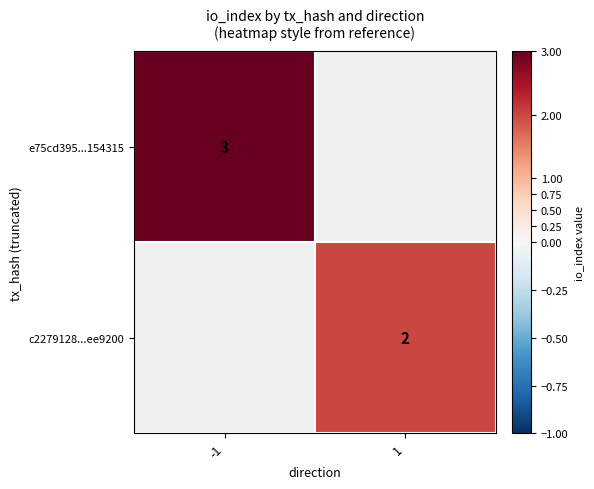

At how many categories does at least one series exceed 2?

1